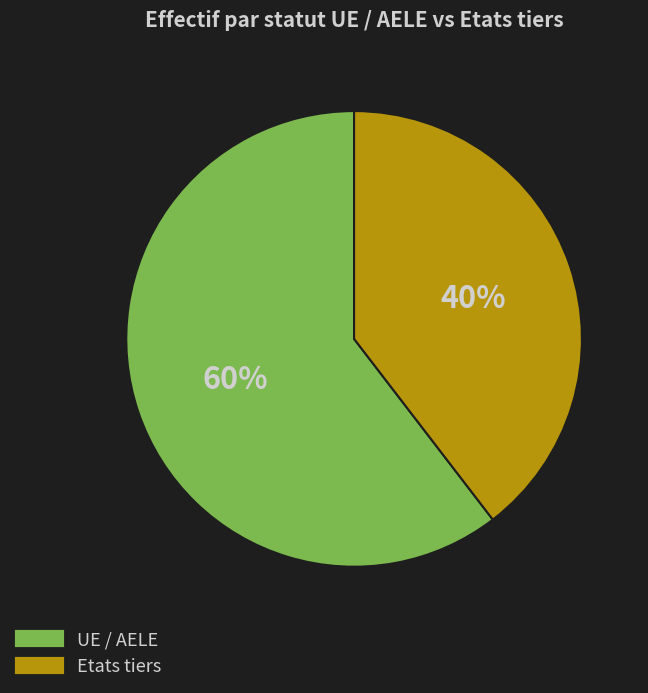

To the nearest percent, what is the average slice percentage?

50%